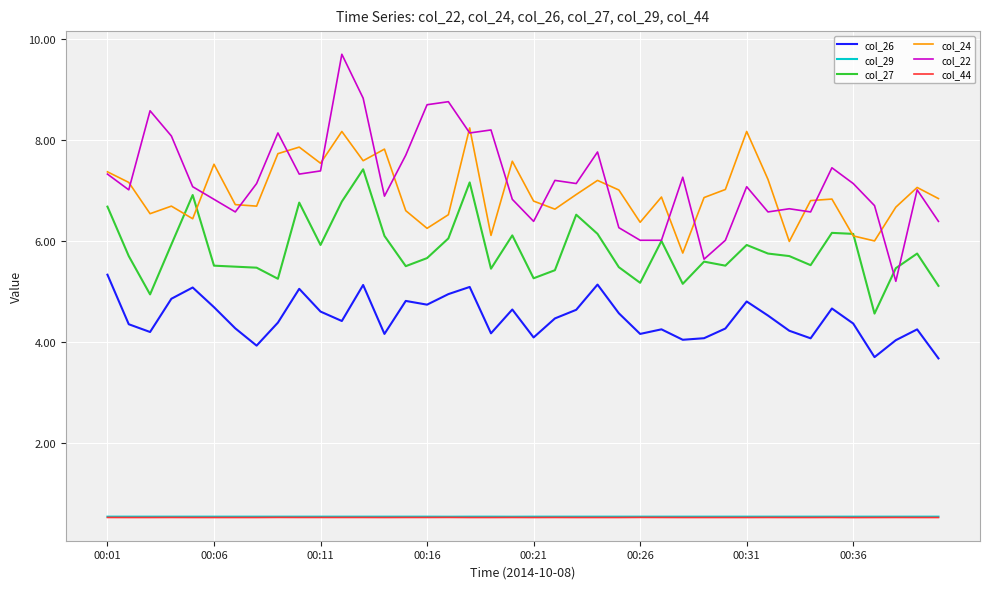

At how many categories does at least one series exceed 4?

40